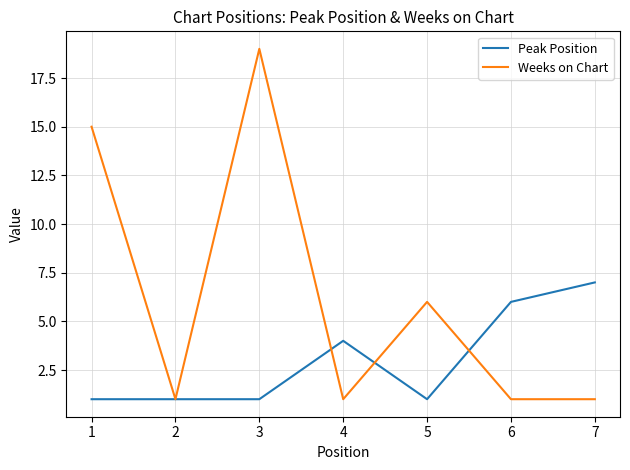

Count the Peak Position values in the range 1 to 6.

6